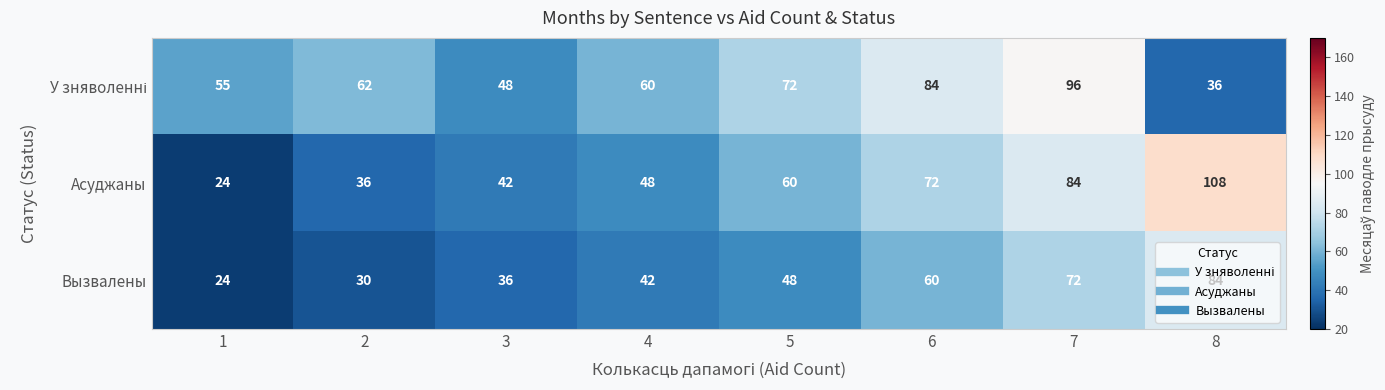

At which category is the sum across all series the highest?

7